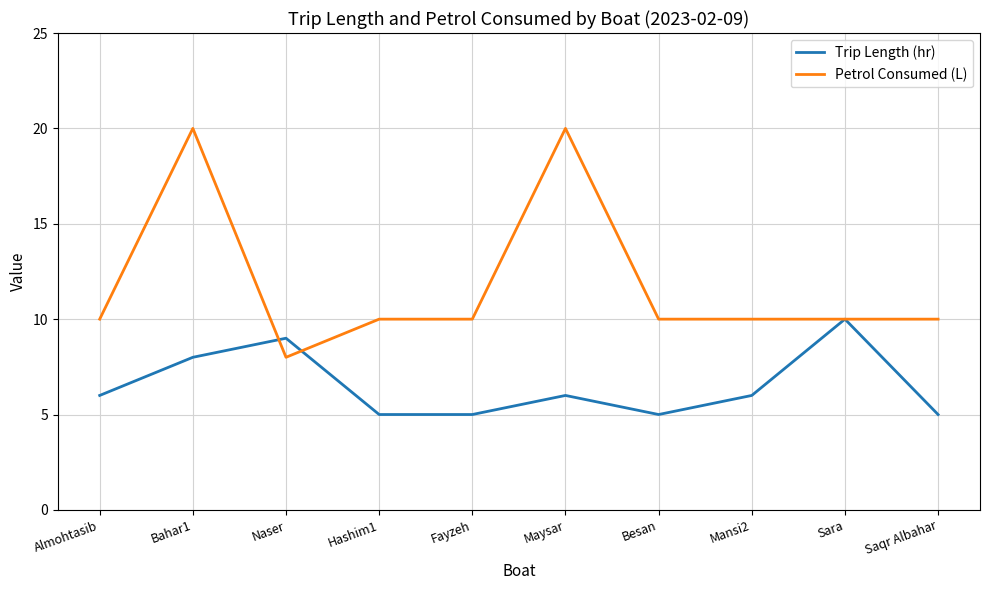

What is the minimum value for Trip Length (hr)?

5